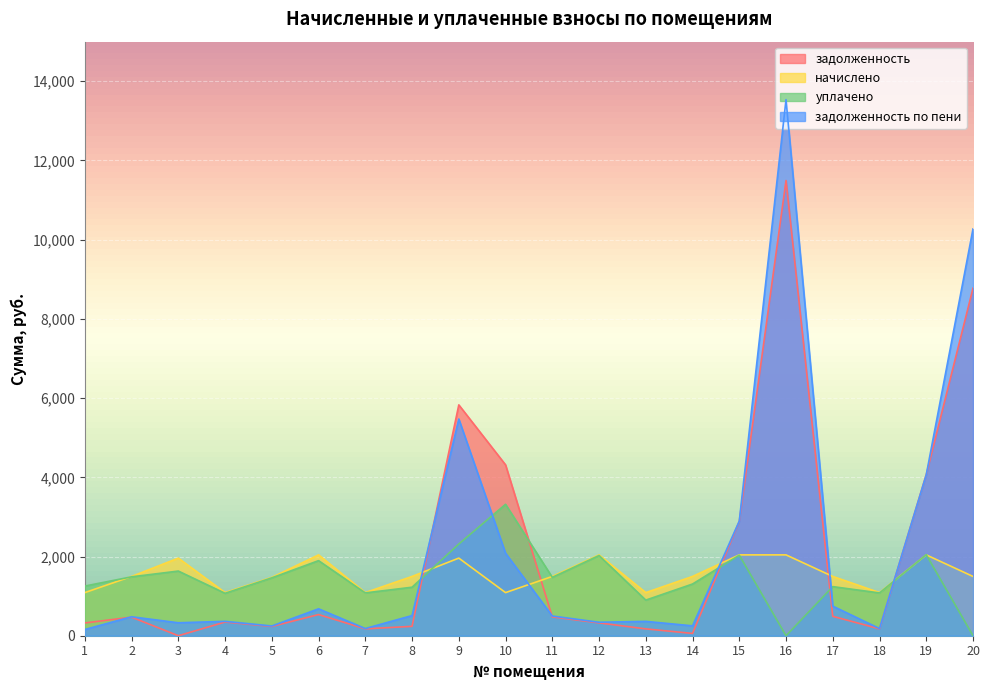

Between 7 and 10, which is larger?

10